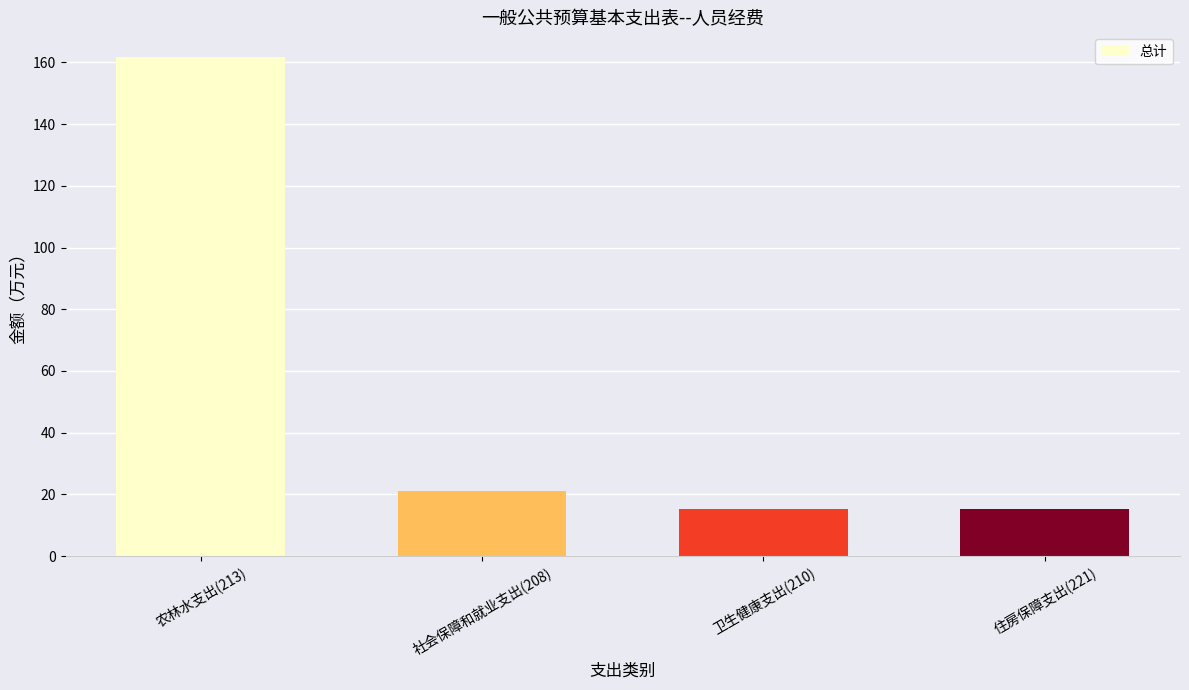

What is the sum of the values at 住房保障支出(221) and 社会保障和就业支出(208)?

36.3